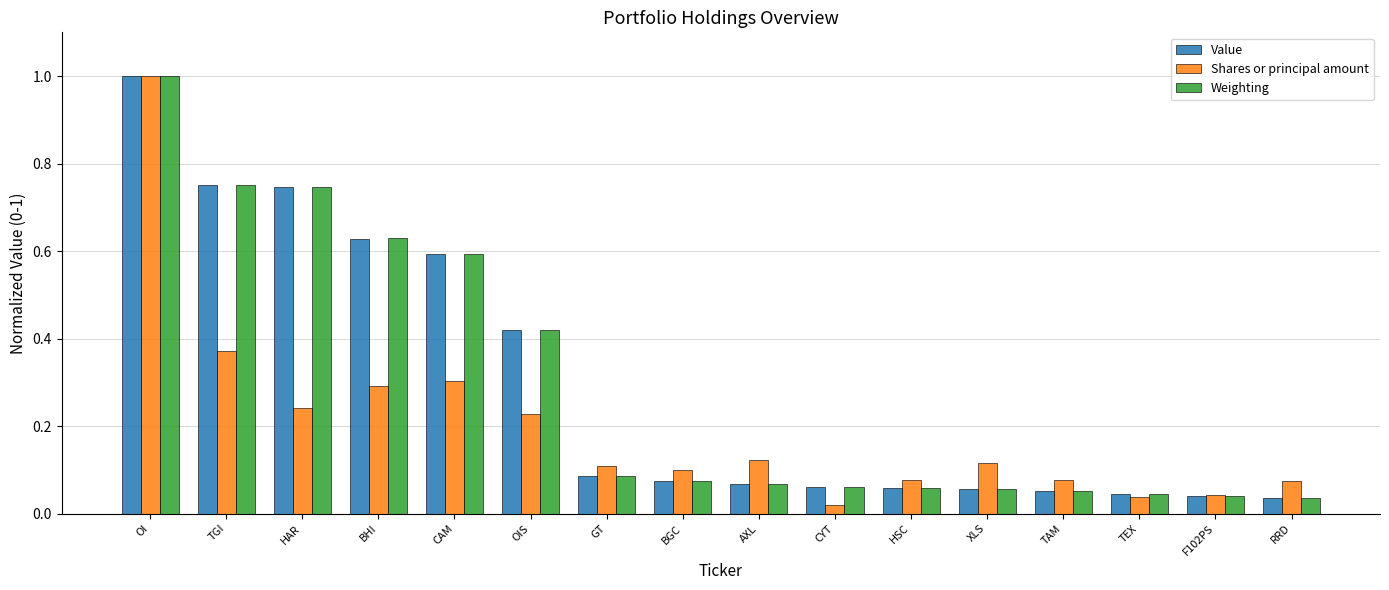

Which category has the highest value across all series?

OI